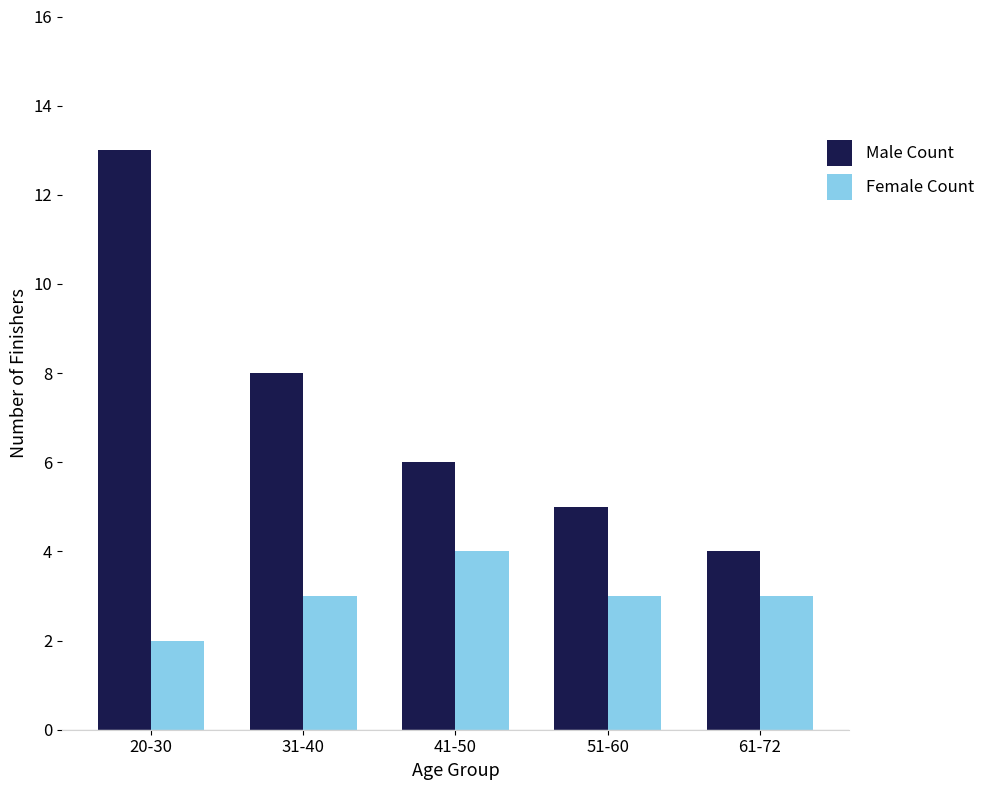

At how many categories does at least one series exceed 10?

1